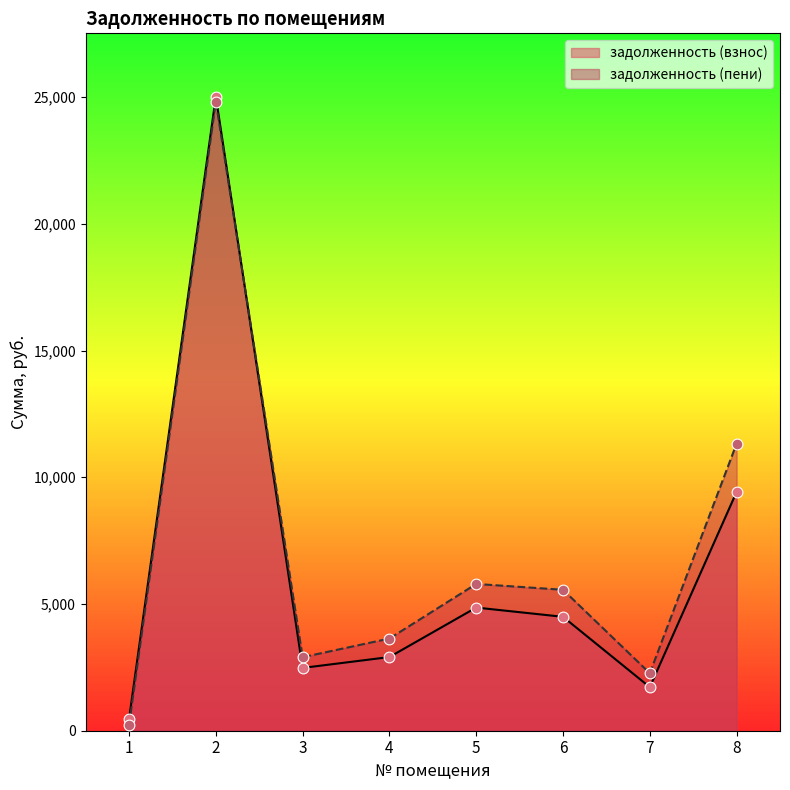

Which series contains the lowest Y value?

задолженность (пени)